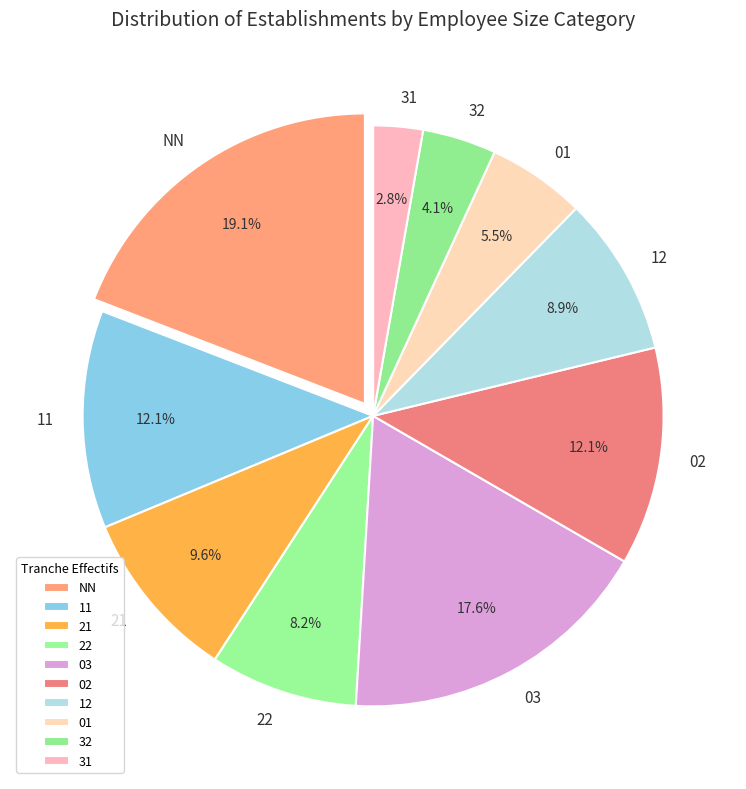

Which slice is the smallest?

31